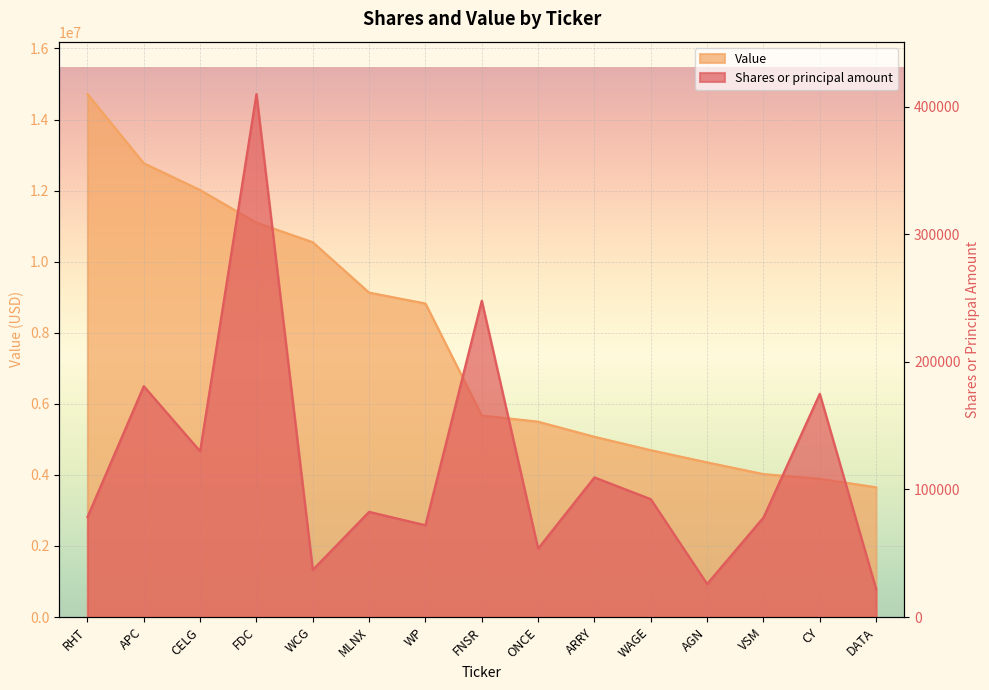

How many distinct data groups are displayed?

2